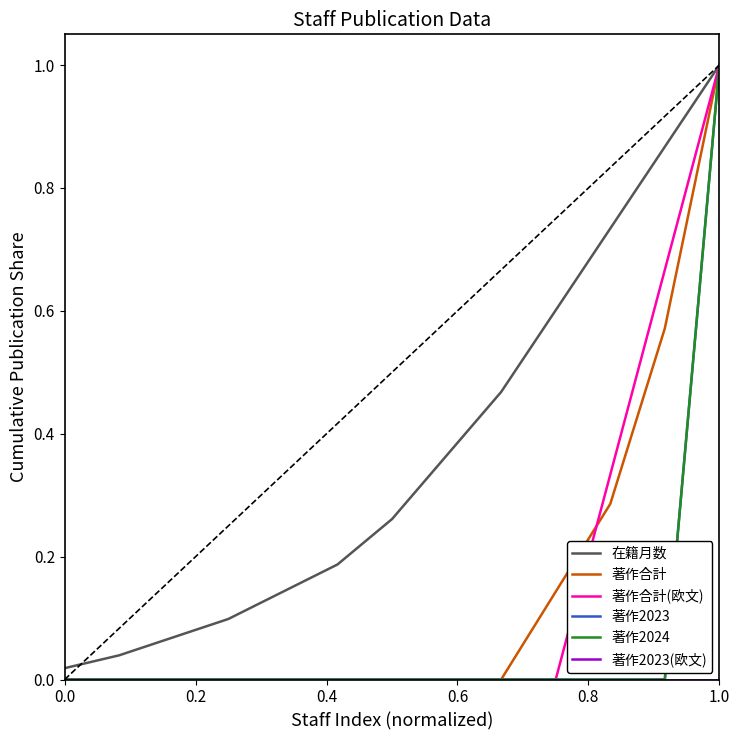

Is this an area chart (filled region under the line)?

No